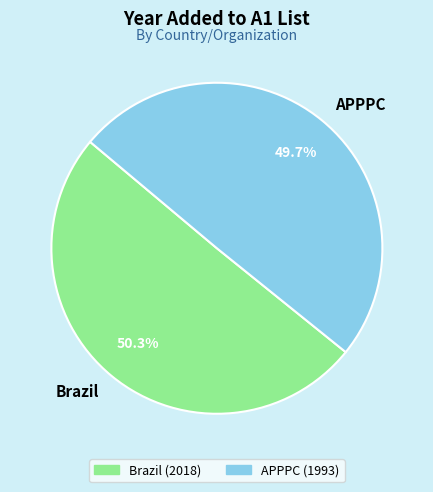

Is there a majority slice in this chart?

Yes